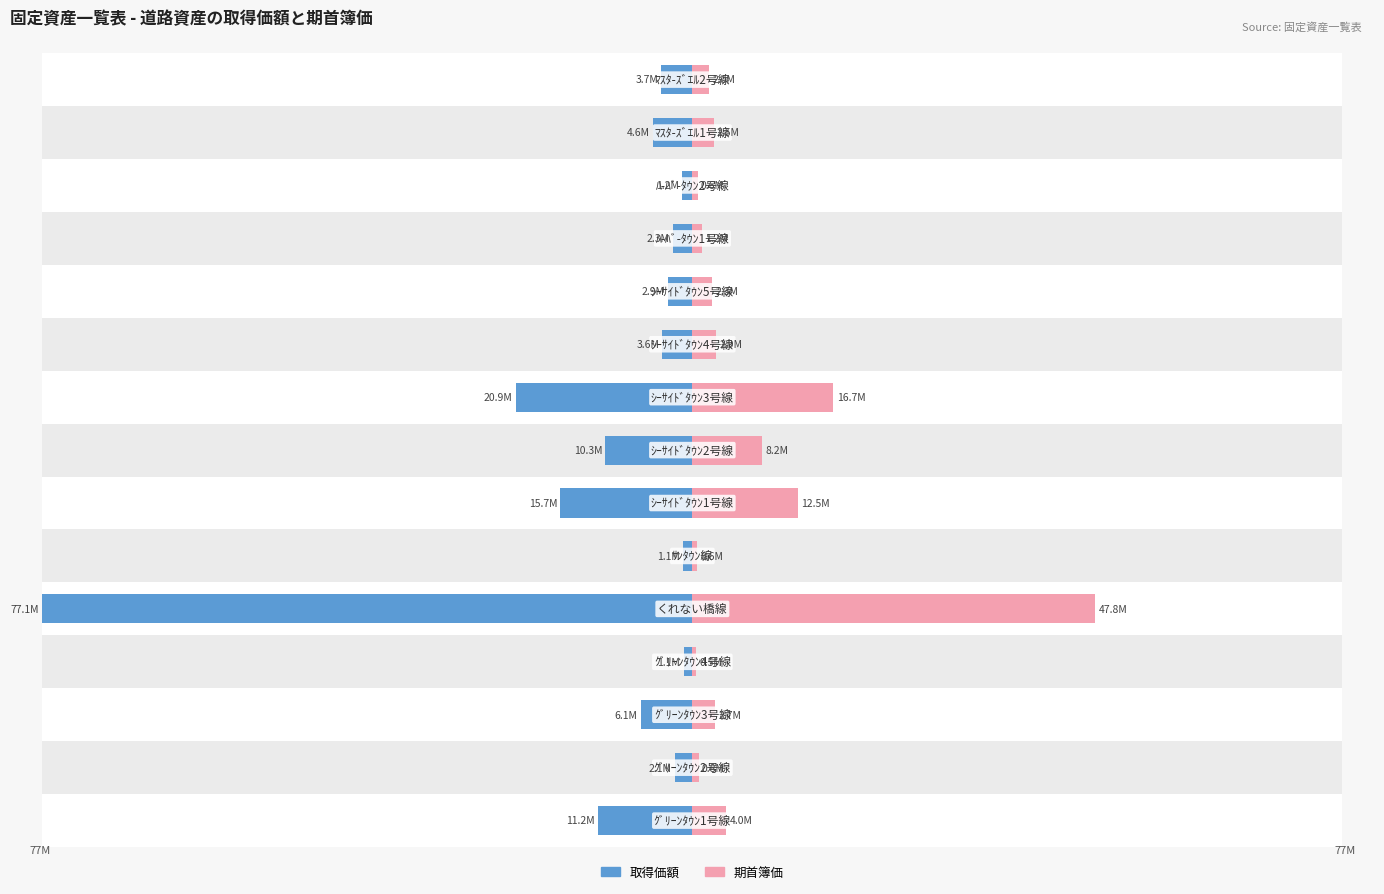

Which series has the widest spread of values?

取得価額